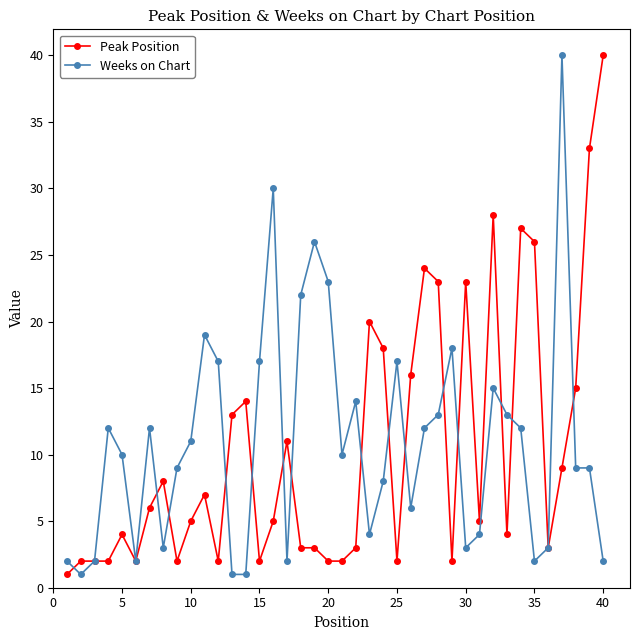

What is the maximum value shown in the chart?

40